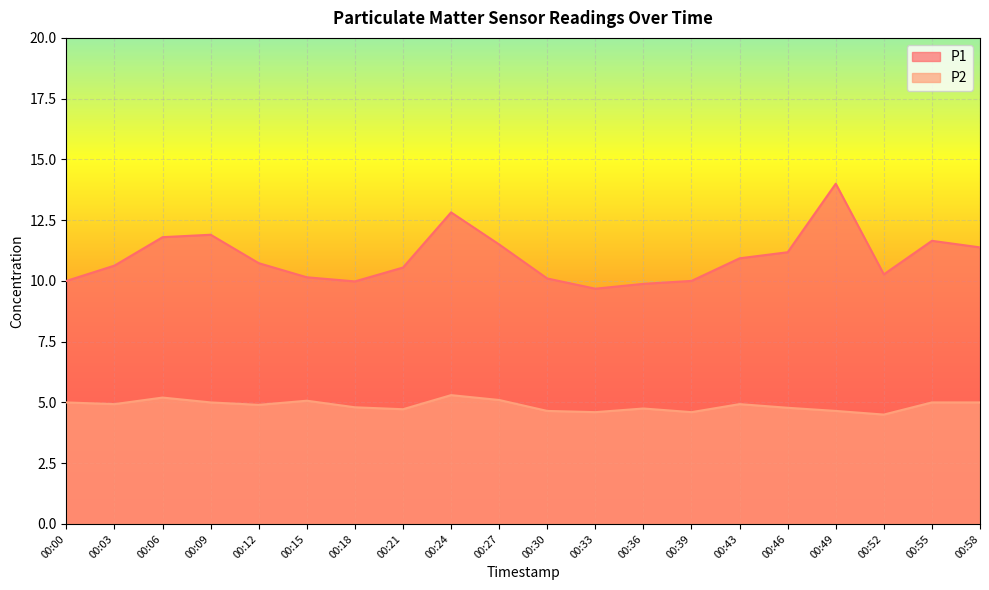

How many interior local valleys does the P1 series have?

3